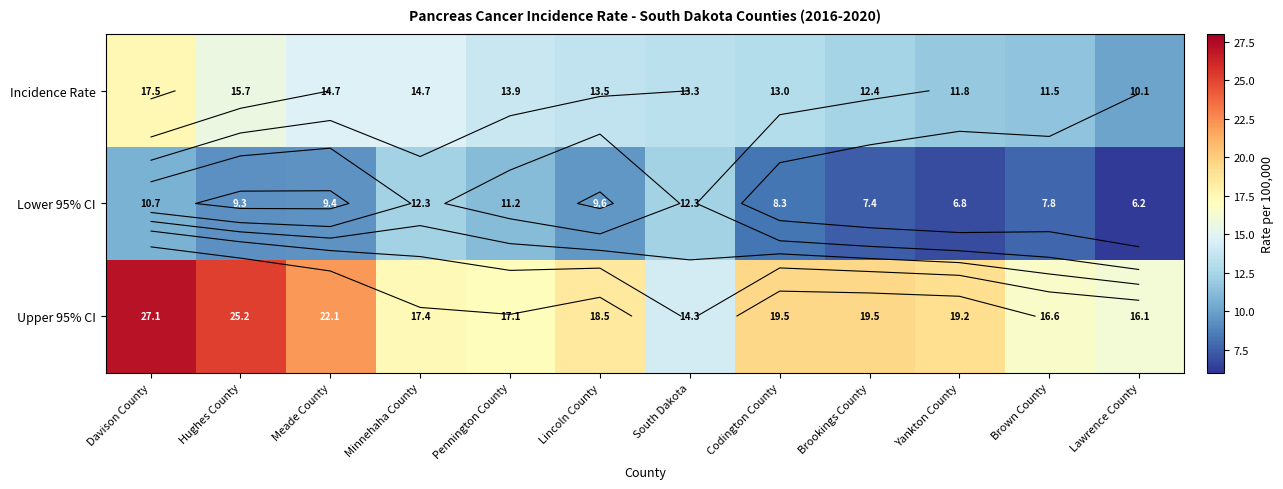

Which label corresponds to the largest value in the chart?

Davison County